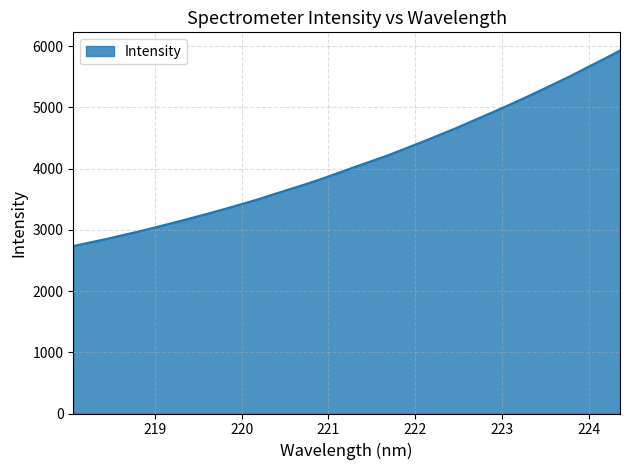

How many values are below 4029?

17